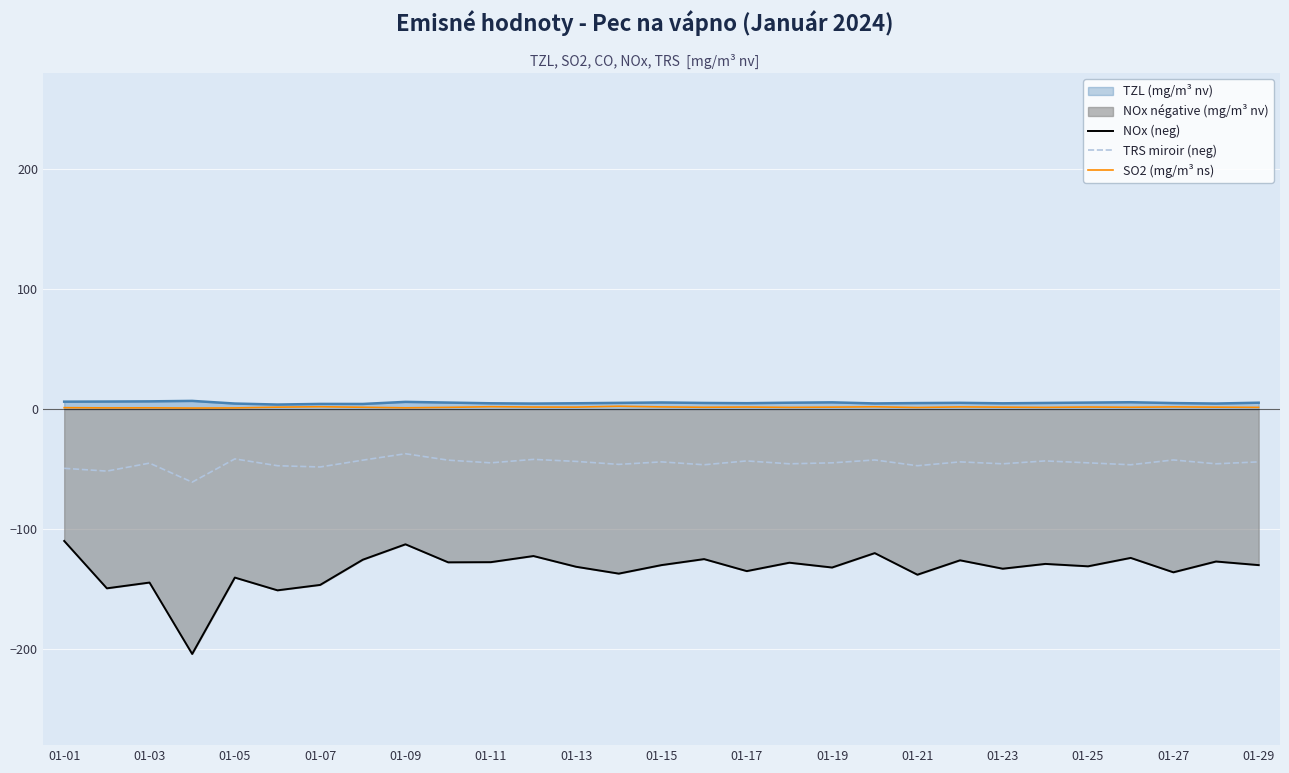

In SO2 (mg/m³ ns), how many points are higher than both neighbors (excluding endpoints)?

9